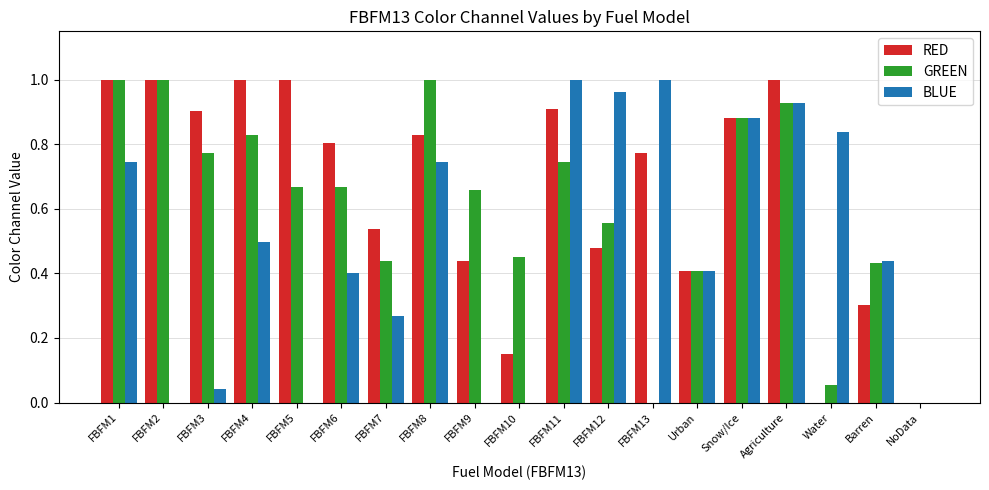

What is the sum of the RED values at FBFM3 and FBFM2?

1.9